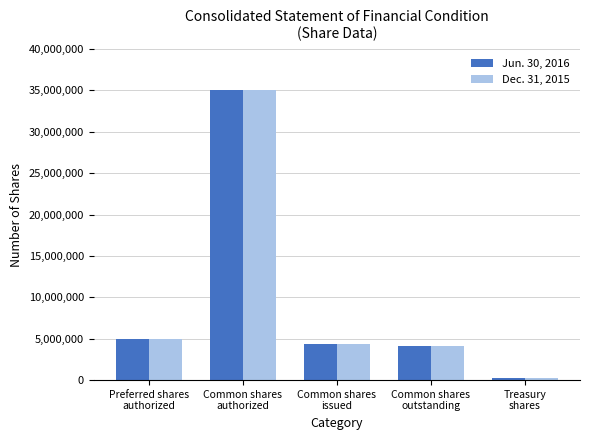

What is the greatest value displayed?

35000000